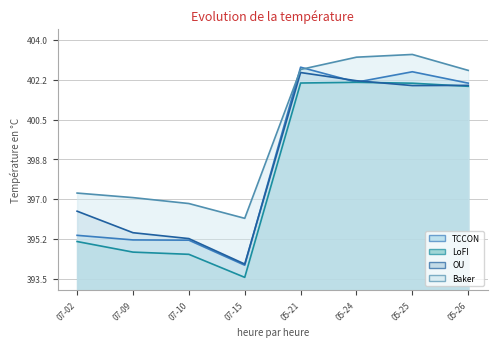

What is the label of the 7th point from the right?

07-09